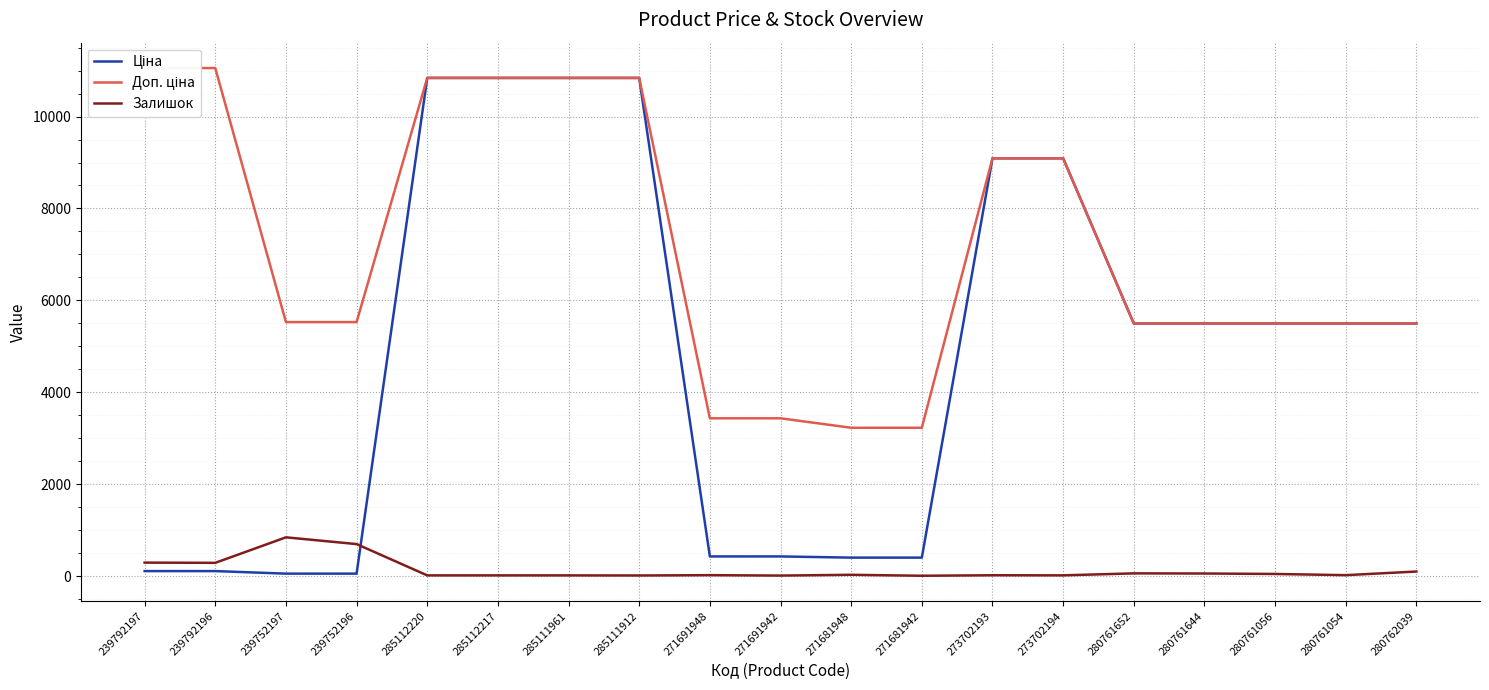

What is the total value across all series at 280761056?

11042.6